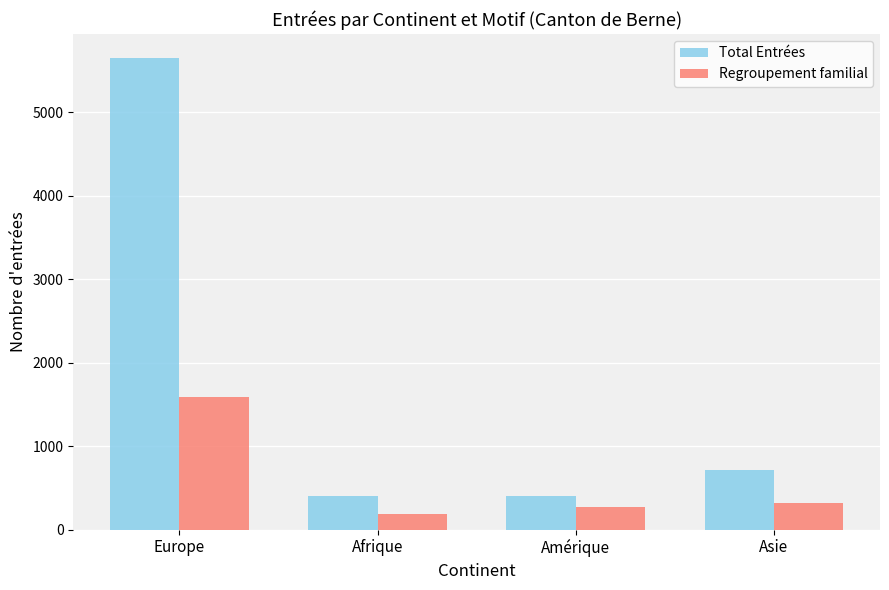

Which series changed the most between Europe and Afrique?

Total Entrées